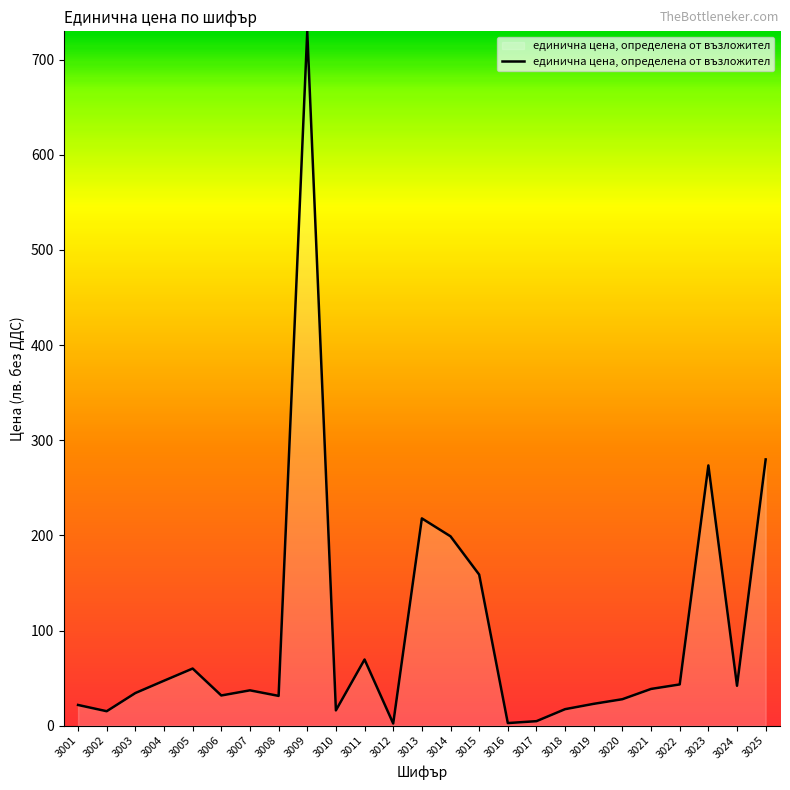

Where is the data nearest to the value 365?

3025